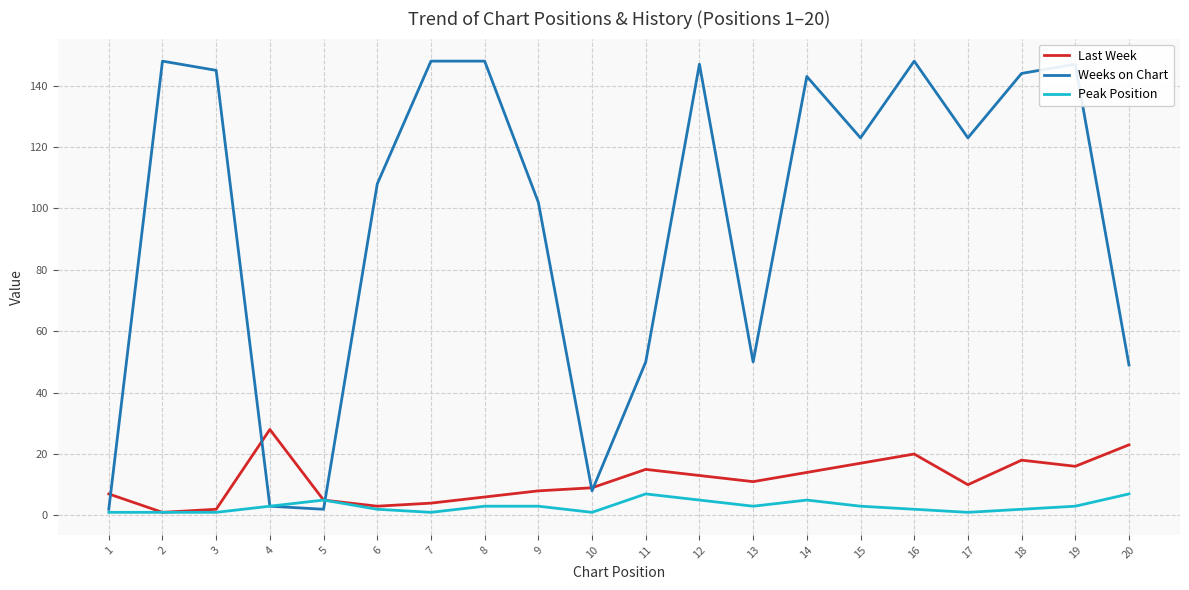

The value of Weeks on Chart at 12 is 39. True or false?

False